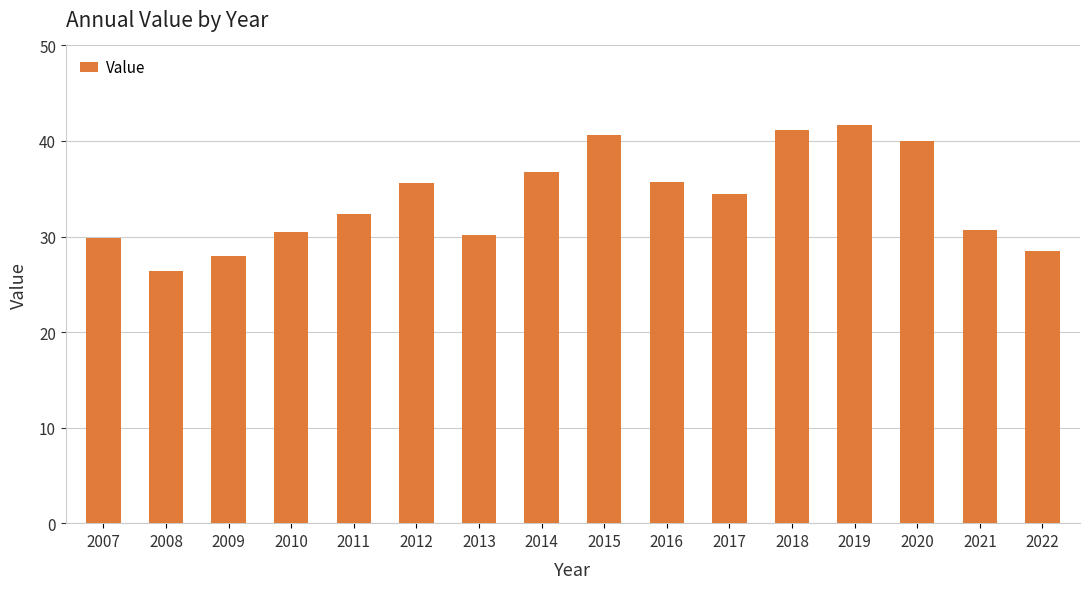

Is it true that the value at 2012 is 13.4?

False